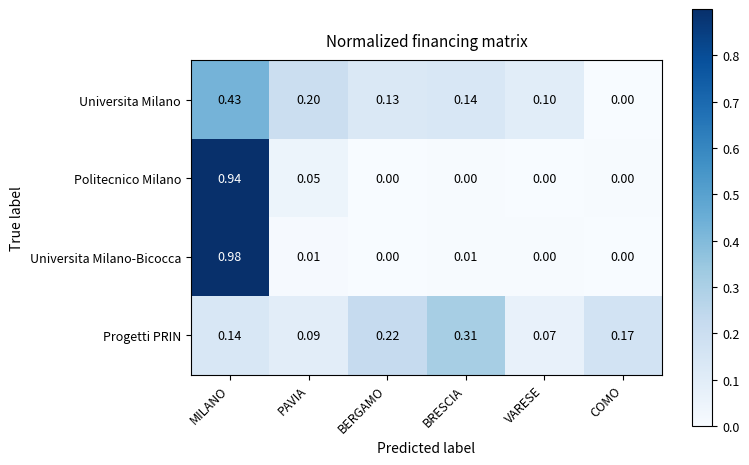

At MILANO, list the series in order from largest to smallest.

Universita Milano-Bicocca, Politecnico Milano, Universita Milano, Progetti PRIN